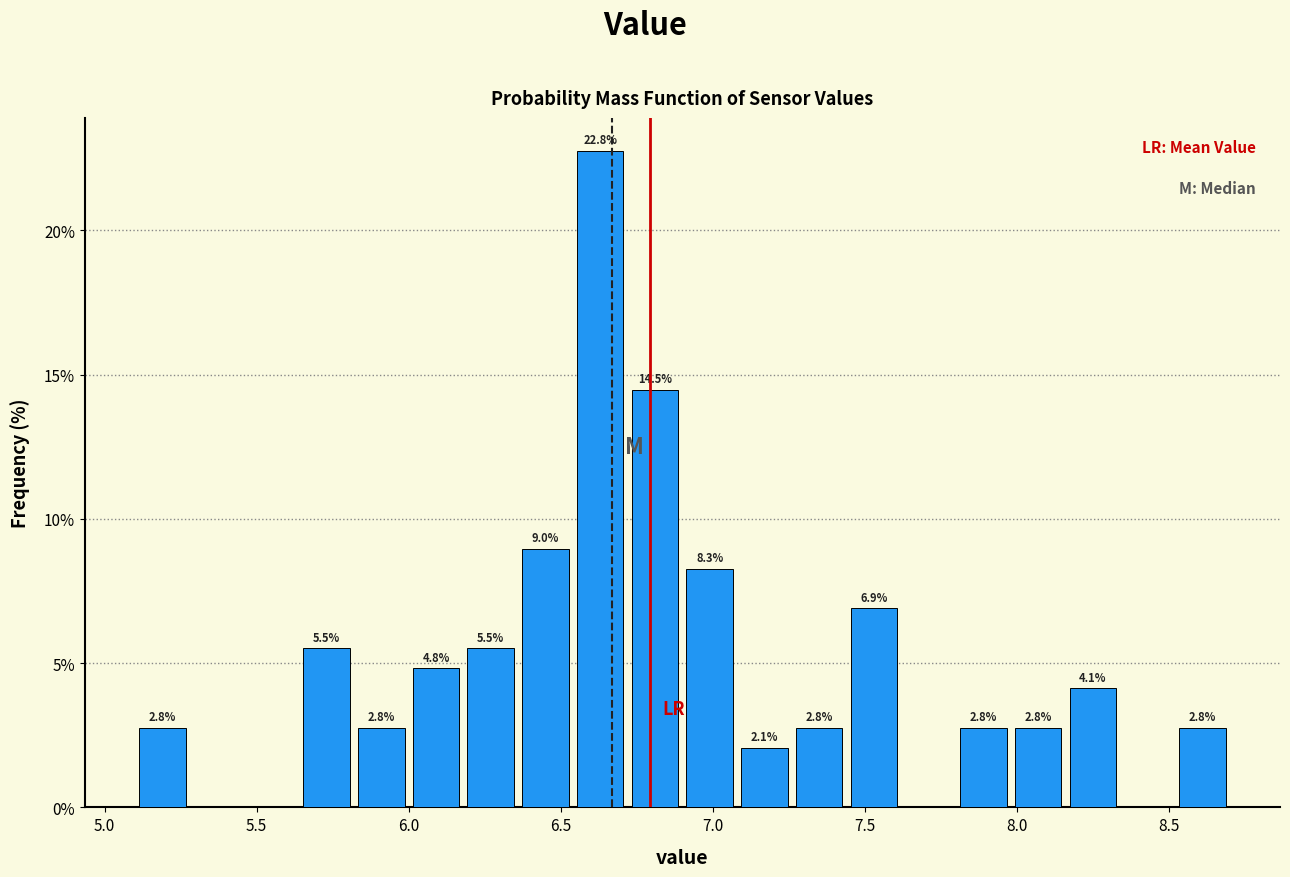

Read against the x-axis, roughly where is the centre of the tallest bar?

6.65